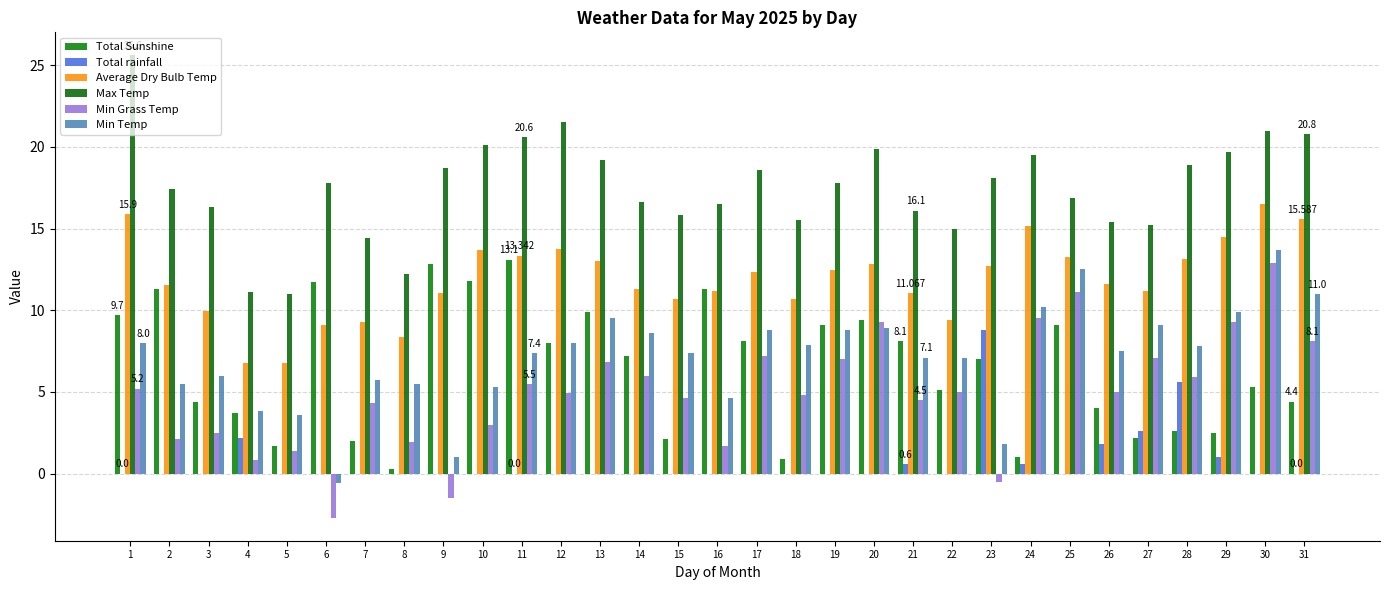

Which series has the widest spread of values?

Min Grass Temp